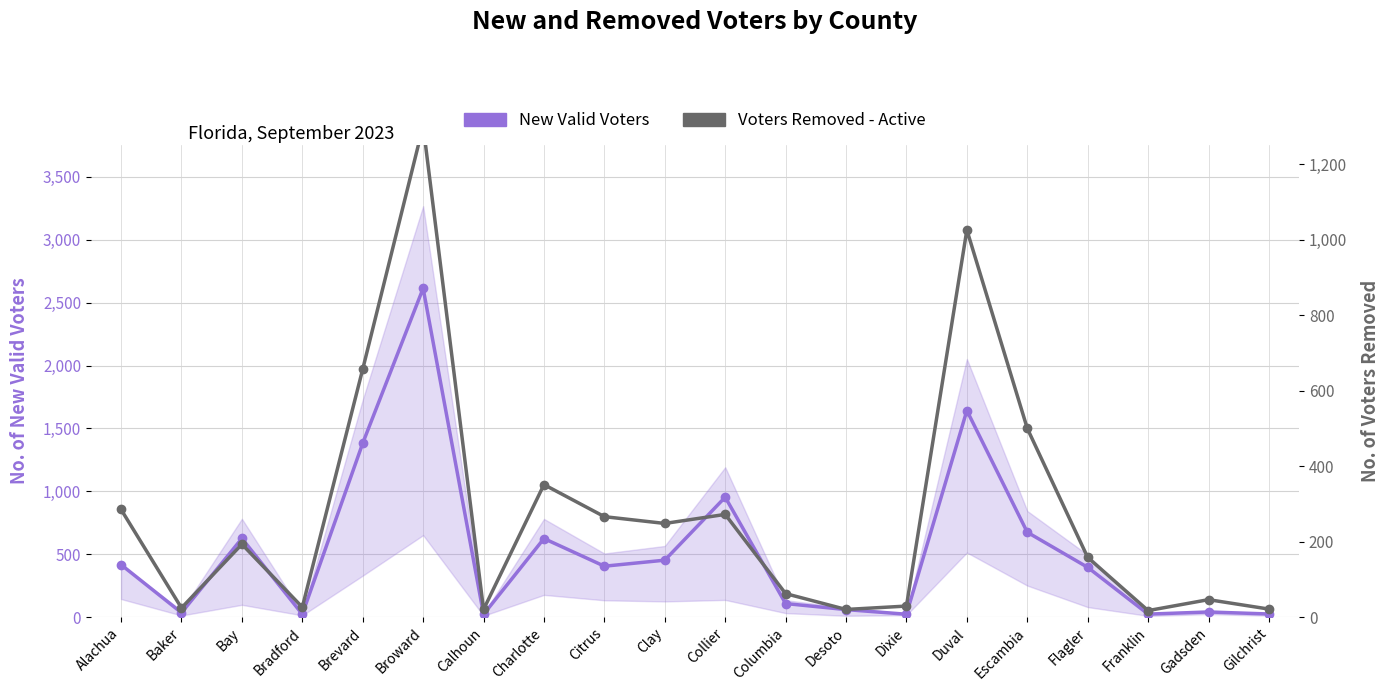

At which label does Voters Removed - Active first exceed 193?

Alachua